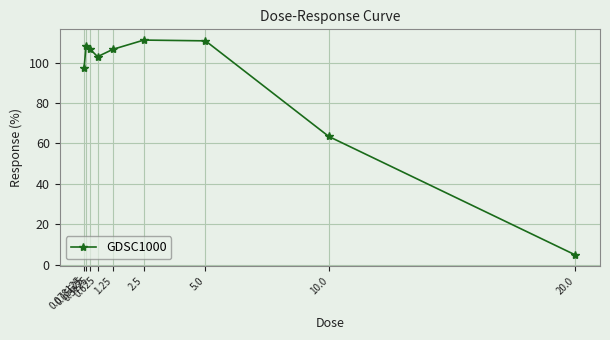

What value does the data have at 10.0?

63.5